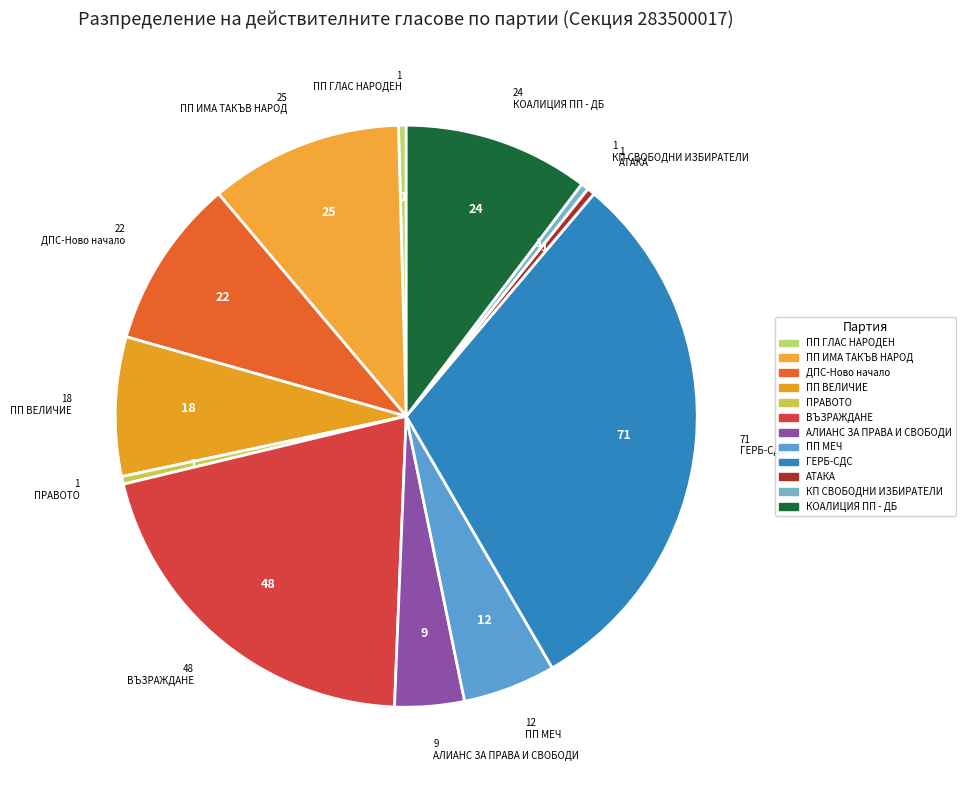

Rank the categories by value from lowest to highest.

ПП ГЛАС НАРОДЕН, ПРАВОТО, АТАКА, КП СВОБОДНИ ИЗБИРАТЕЛИ, АЛИАНС ЗА ПРАВА И СВОБОДИ, ПП МЕЧ, ПП ВЕЛИЧИЕ, ДПС-Ново начало, КОАЛИЦИЯ ПП - ДБ, ПП ИМА ТАКЪВ НАРОД, ВЪЗРАЖДАНЕ, ГЕРБ-СДС